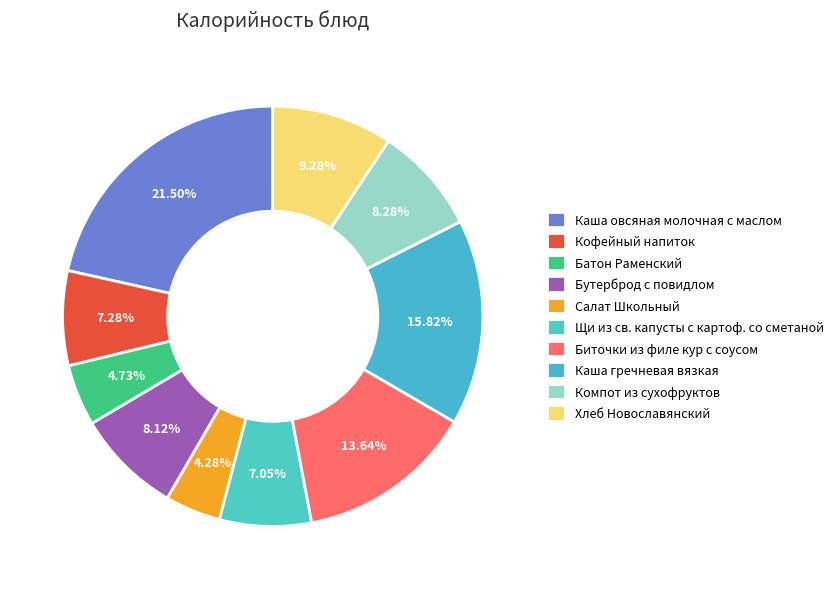

To the nearest percent, what percentage of the pie is Кофейный напиток?

7%